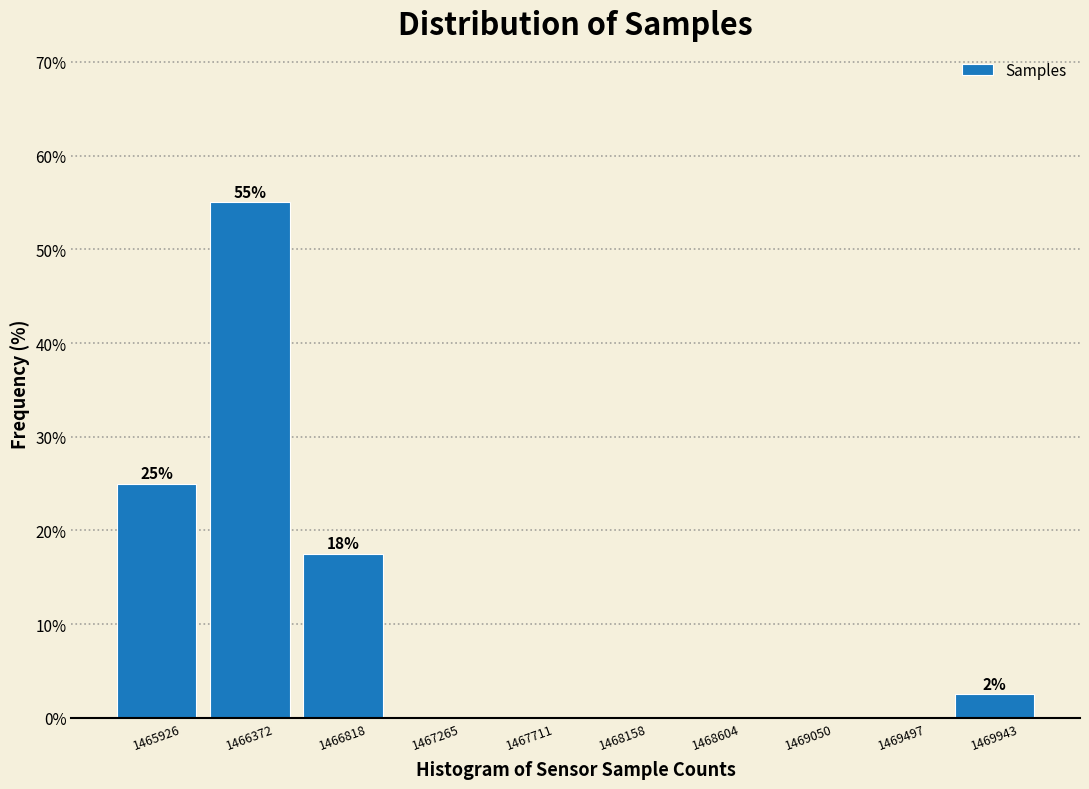

Reading right to left, extract all data points from this chart.

1469943=2.5	1469497=0.0	1469050=0.0	1468604=0.0	1468158=0.0	1467711=0.0	1467265=0.0	1466818=17.5	1466372=55.0	1465926=25.0